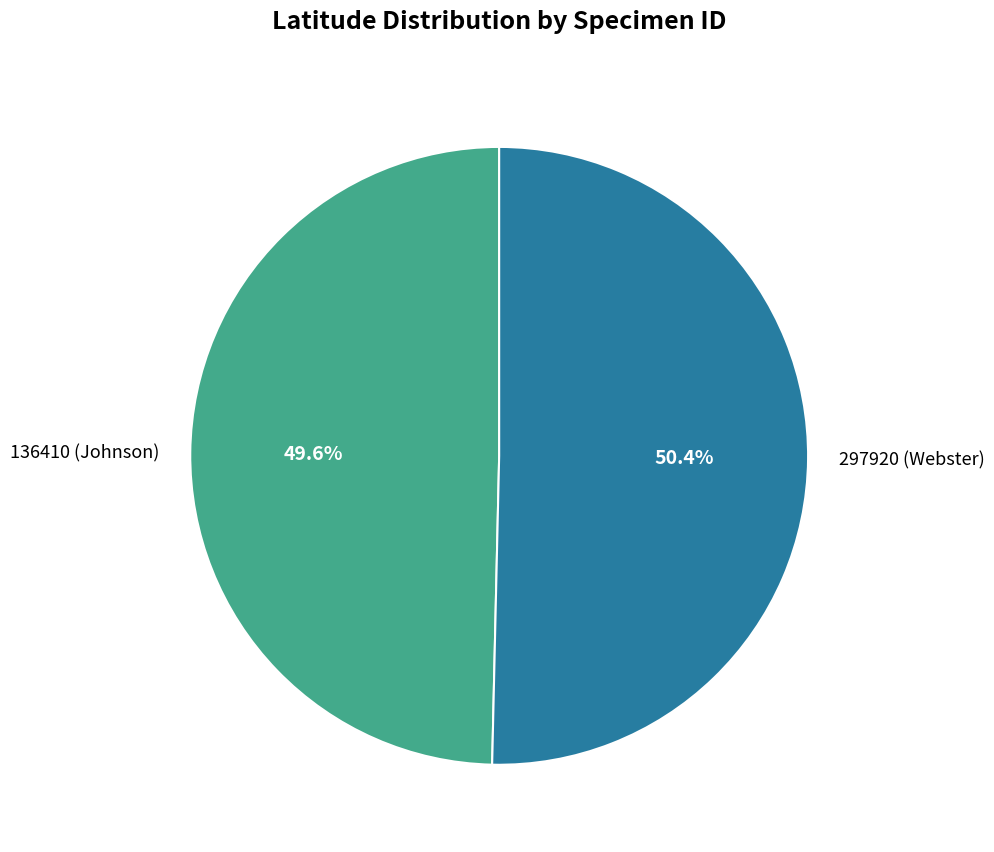

How many segments does this pie chart have?

2